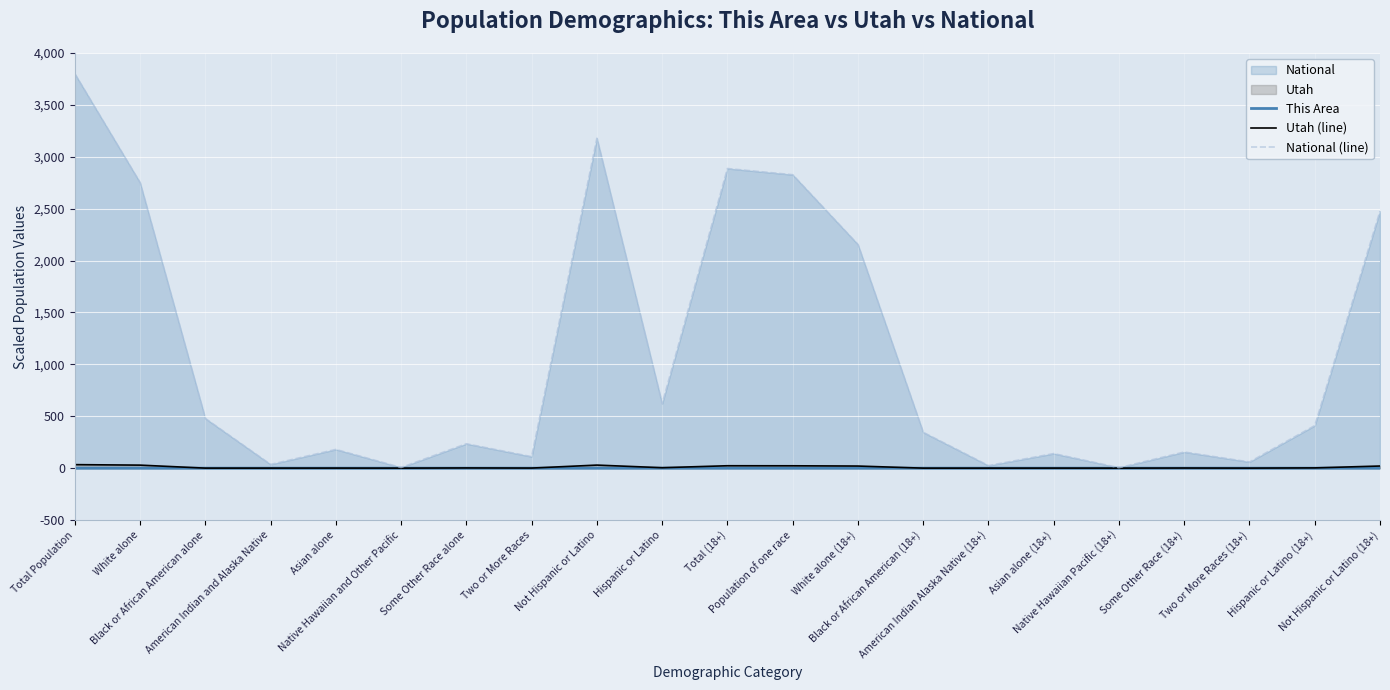

How many lines are shown in the chart?

3